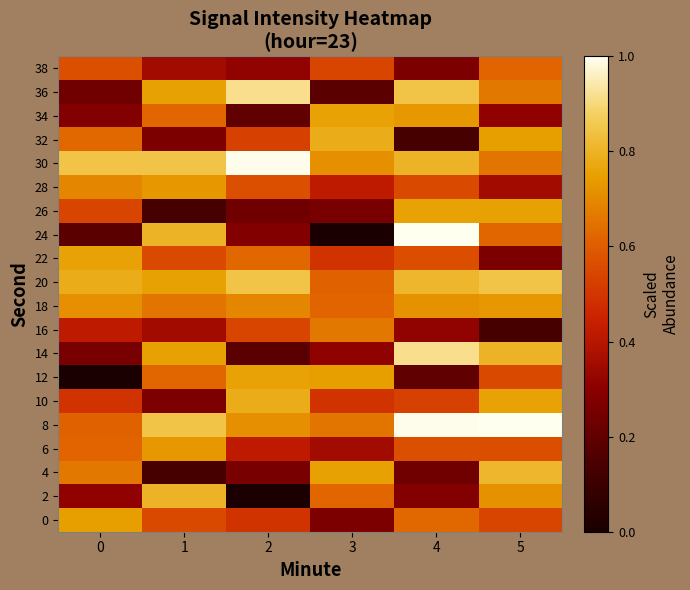

Reading left to right, extract all data points from this chart.

0: 0=0.7	1=0.6	2=0.5	3=0.3	4=0.6	5=0.5
2: 0=0.3	1=0.8	2=0.0	3=0.6	4=0.3	5=0.7
4: 0=0.7	1=0.1	2=0.3	3=0.8	4=0.2	5=0.8
6: 0=0.6	1=0.7	2=0.4	3=0.4	4=0.6	5=0.6
8: 0=0.6	1=0.8	2=0.7	3=0.7	4=1.0	5=1.0
10: 0=0.5	1=0.3	2=0.8	3=0.5	4=0.5	5=0.8
12: 0=0.0	1=0.6	2=0.8	3=0.7	4=0.2	5=0.6
14: 0=0.3	1=0.8	2=0.2	3=0.3	4=0.9	5=0.8
16: 0=0.4	1=0.4	2=0.5	3=0.7	4=0.3	5=0.1
18: 0=0.7	1=0.7	2=0.7	3=0.6	4=0.7	5=0.7
20: 0=0.8	1=0.8	2=0.8	3=0.6	4=0.8	5=0.8
22: 0=0.8	1=0.6	2=0.6	3=0.5	4=0.6	5=0.3
24: 0=0.2	1=0.8	2=0.3	3=0.0	4=1.0	5=0.6
26: 0=0.5	1=0.1	2=0.2	3=0.3	4=0.8	5=0.8
28: 0=0.7	1=0.7	2=0.6	3=0.4	4=0.6	5=0.4
30: 0=0.8	1=0.8	2=1.0	3=0.7	4=0.8	5=0.7
32: 0=0.6	1=0.3	2=0.5	3=0.8	4=0.1	5=0.7
34: 0=0.3	1=0.6	2=0.2	3=0.8	4=0.7	5=0.3
36: 0=0.2	1=0.8	2=0.9	3=0.2	4=0.8	5=0.7
38: 0=0.6	1=0.4	2=0.3	3=0.5	4=0.3	5=0.6